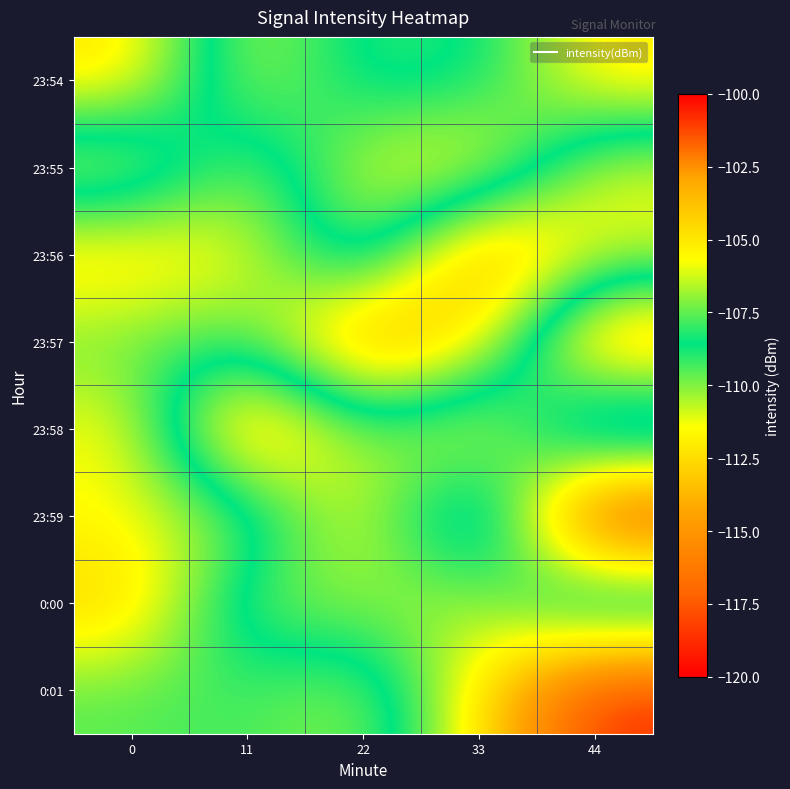

What is the smallest value displayed?

-119.1